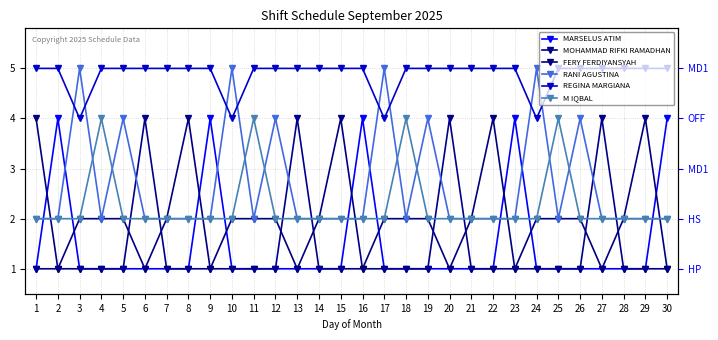

Reading left to right, list all the values displayed in this chart.

MARSELUS ATIM: 1	4	1	1	1	1	1	1	4	1	1	1	1	1	1	4	1	1	1	1	1	1	4	1	1	1	1	1	1	4
MOHAMMAD RIFKI RAMADHAN: 1	1	1	1	1	4	1	1	1	1	1	1	4	1	1	1	1	1	1	4	1	1	1	1	1	1	4	1	1	1
FERY FERDIYANSYAH: 4	1	2	2	2	1	2	4	1	2	2	2	1	2	4	1	2	2	2	1	2	4	1	2	2	2	1	2	4	1
RANI AGUSTINA: 2	2	5	2	4	2	2	2	2	5	2	4	2	2	2	2	5	2	4	2	2	2	2	5	2	4	2	2	2	2
REGINA MARGIANA: 5	5	4	5	5	5	5	5	5	4	5	5	5	5	5	5	4	5	5	5	5	5	5	4	5	5	5	5	5	5
M IQBAL: 2	2	2	4	2	2	2	2	2	2	4	2	2	2	2	2	2	4	2	2	2	2	2	2	4	2	2	2	2	2